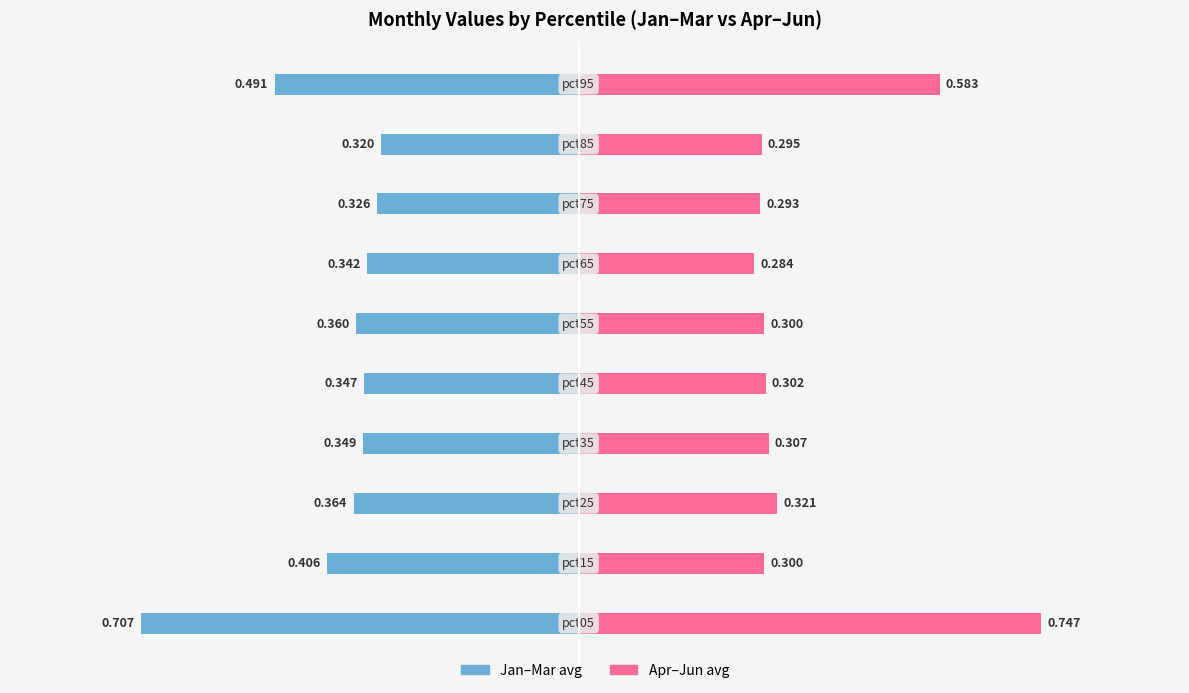

What is the average value of the Apr-Jun (avg) series?

0.4